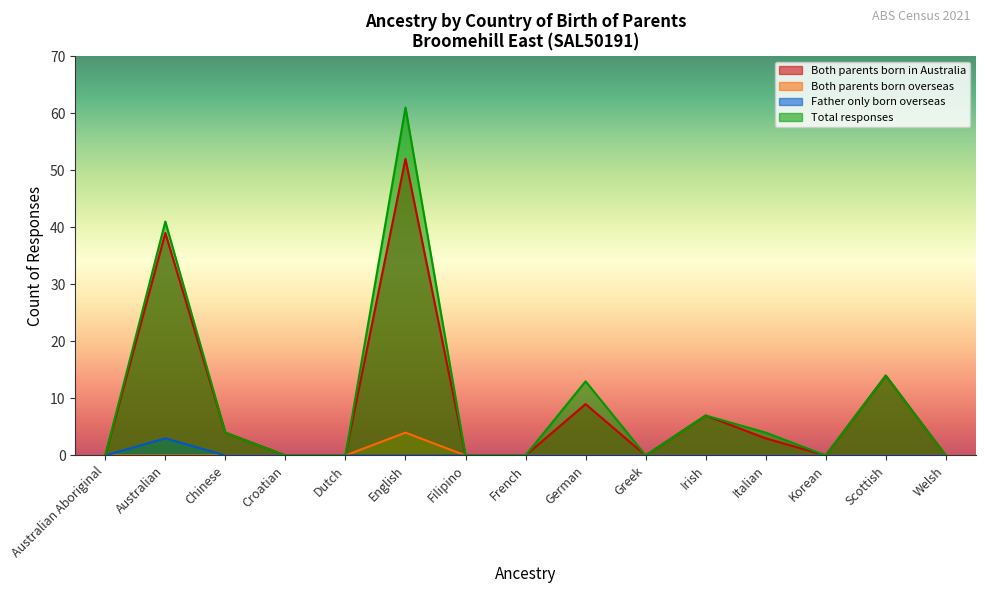

At how many categories does at least one series exceed 12?

4